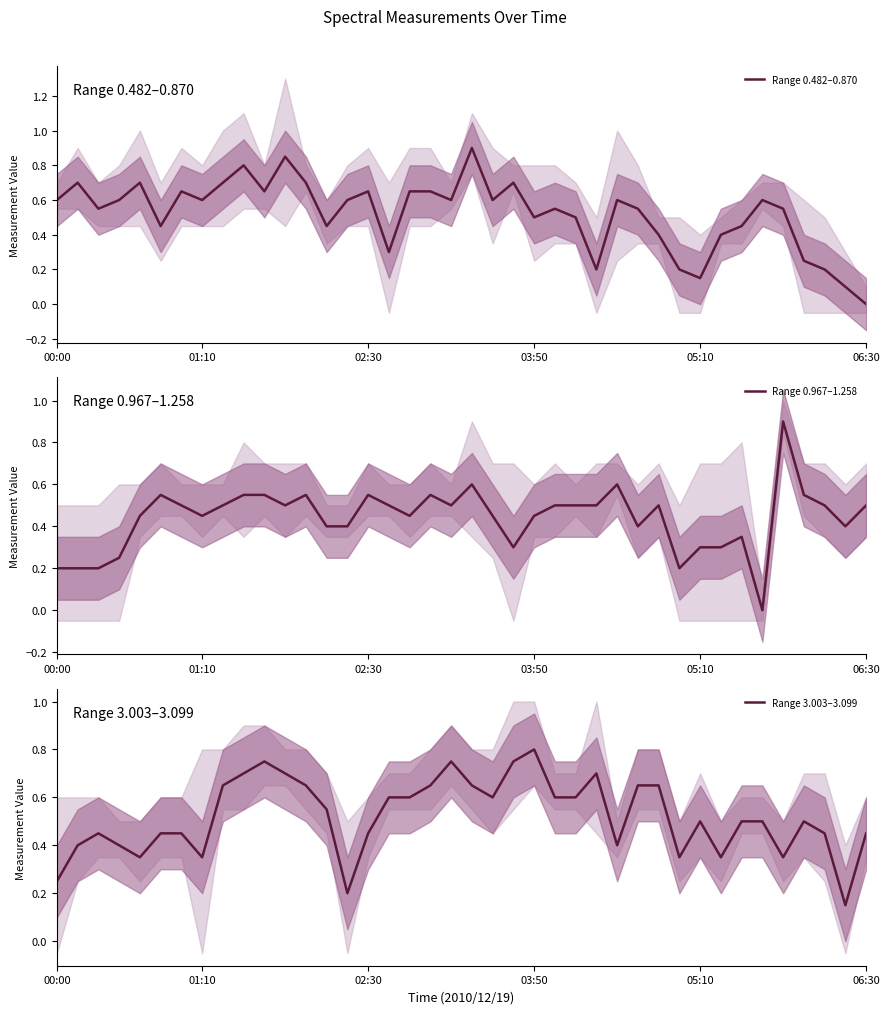

Which category has the lowest value in the Range 0.482–0.870 series?

06:30